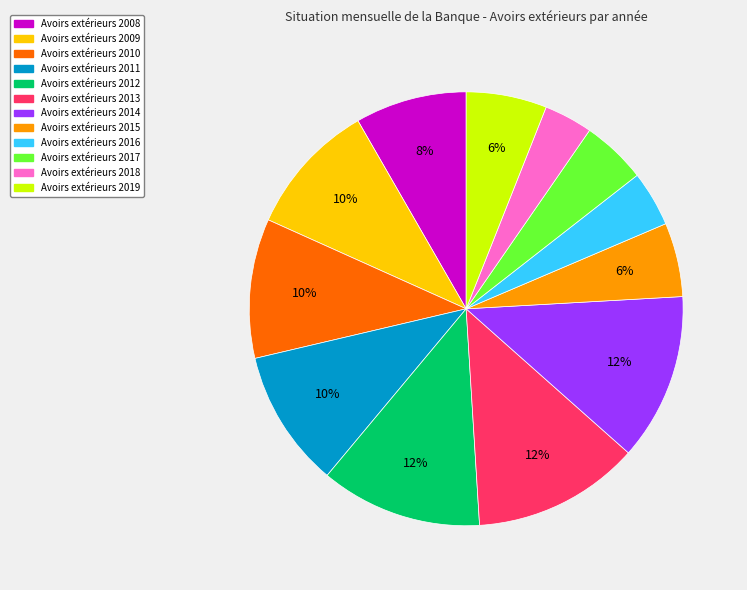

To the nearest percent, what is the average slice percentage?

8%